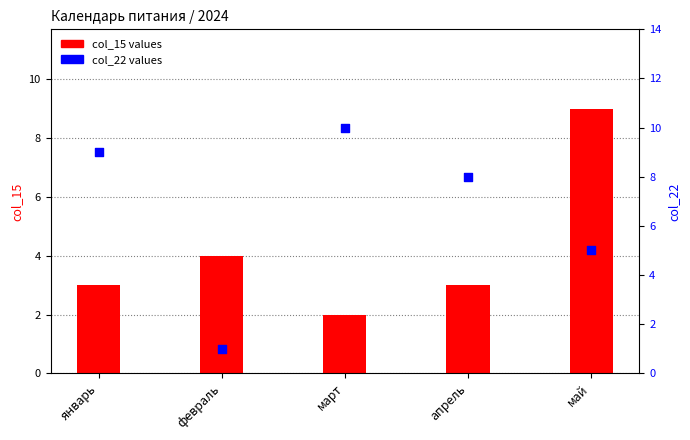

At how many categories does at least one series exceed 6?

4